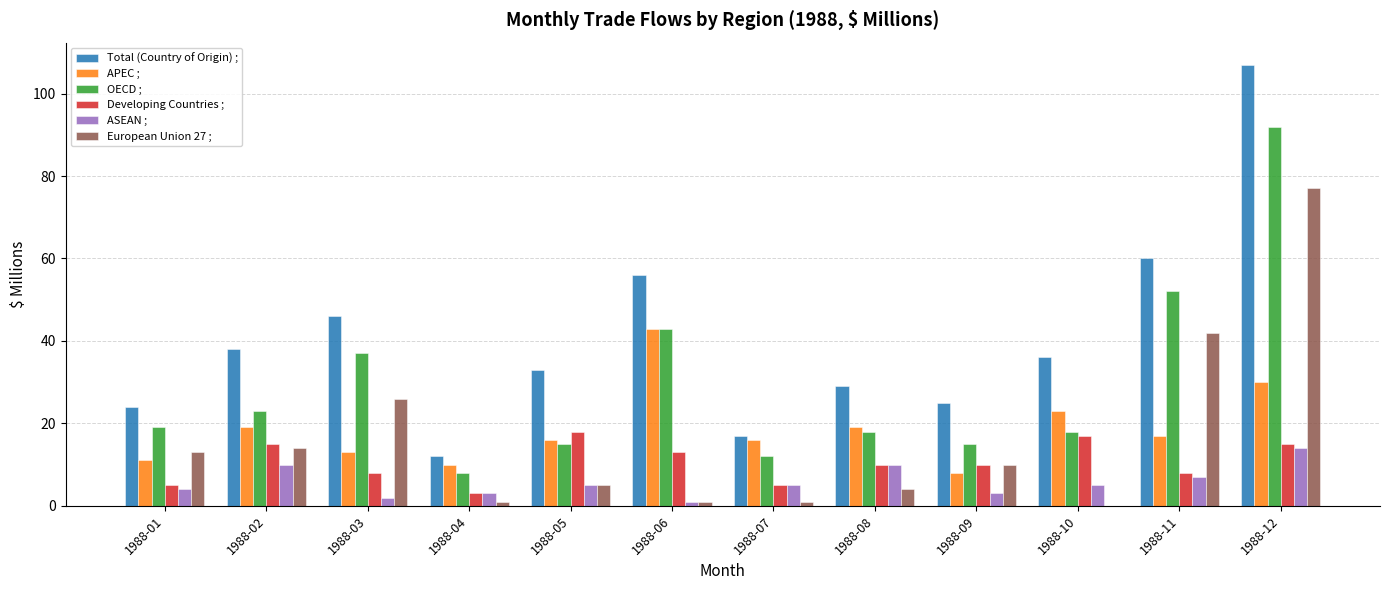

Where is OECD ; nearest to the value 50?

1988-11